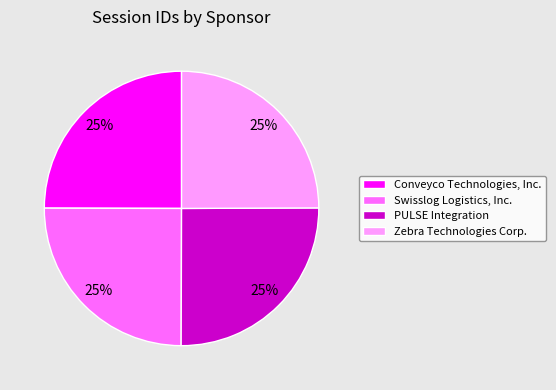

What is the ratio of the value at PULSE Integration to the value at Swisslog Logistics, Inc.?

1.0